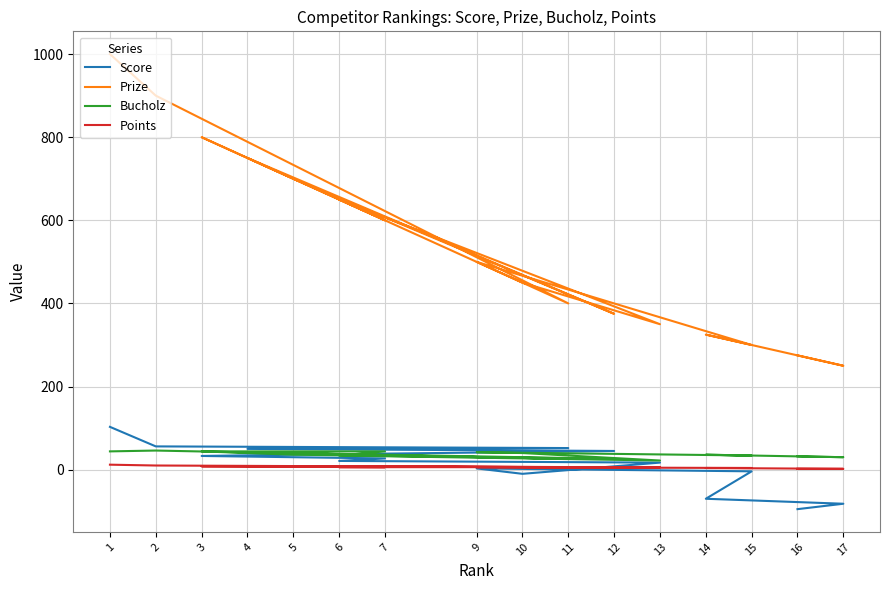

At which label does Prize reach its peak?

1